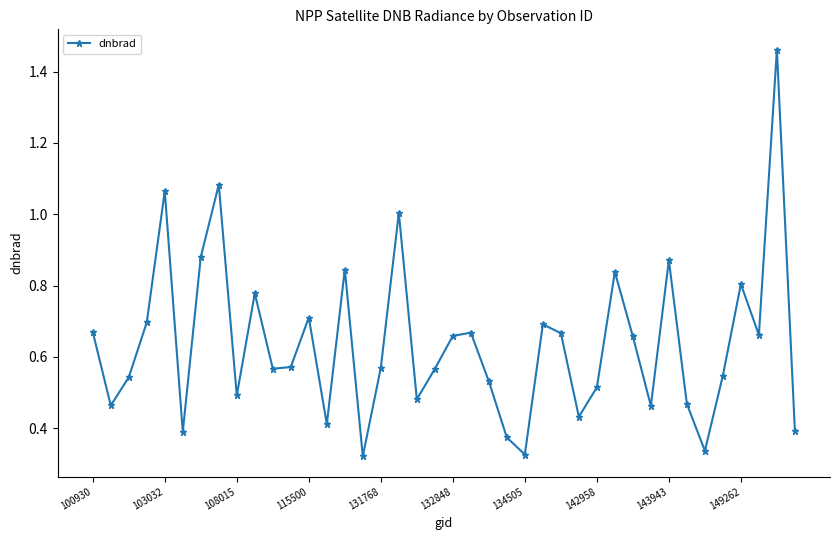

What is the sum of all values?

25.5